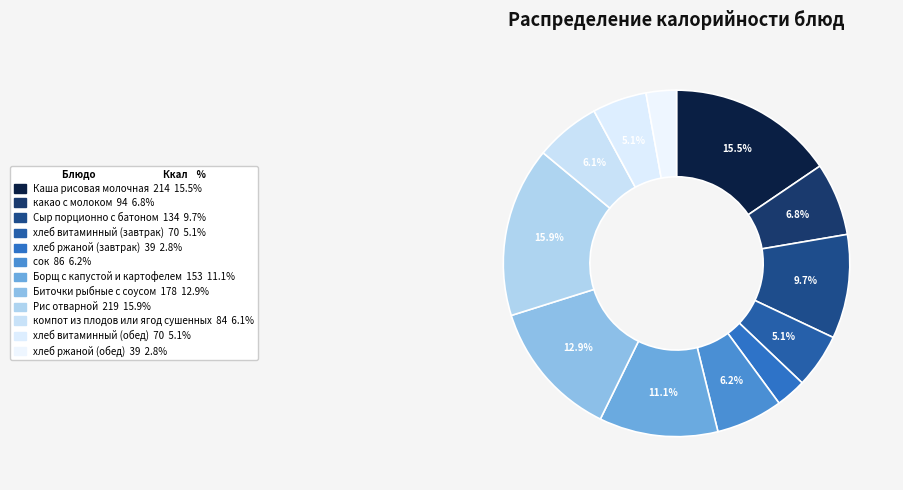

Count the number of slices in the pie.

12